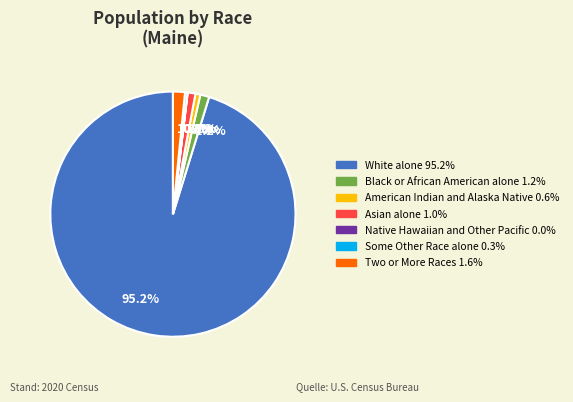

What is the ratio of the value at 0.6% to the value at 1.2%?

0.5